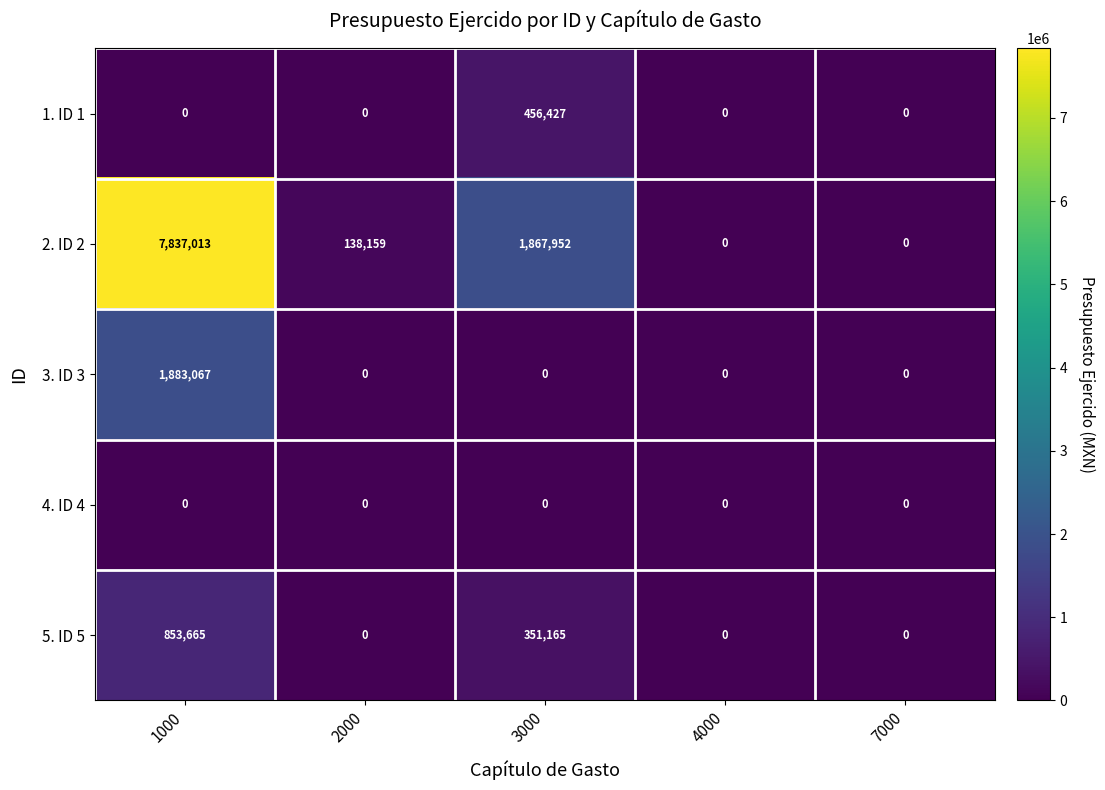

Reading right to left, transcribe all the data shown in this chart.

1. ID 1: 0	0	456427	0	0
2. ID 2: 0	0	1867952	138159	7837013
3. ID 3: 0	0	0	0	1883067
4. ID 4: 0	0	0	0	0
5. ID 5: 0	0	351165	0	853665